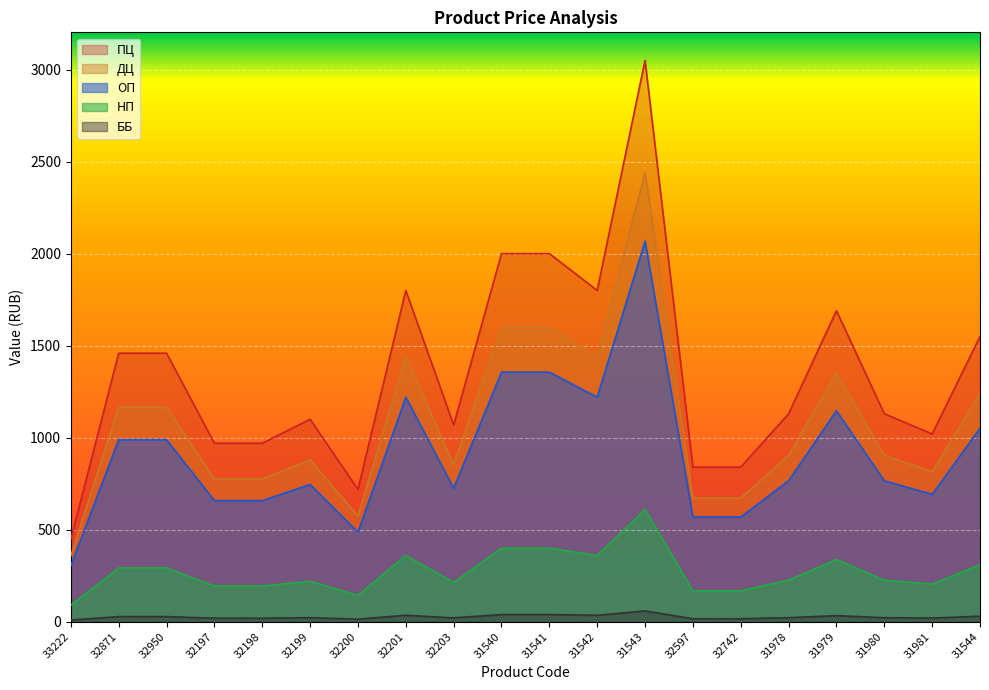

What is the average value of the ДЦ series?

1082